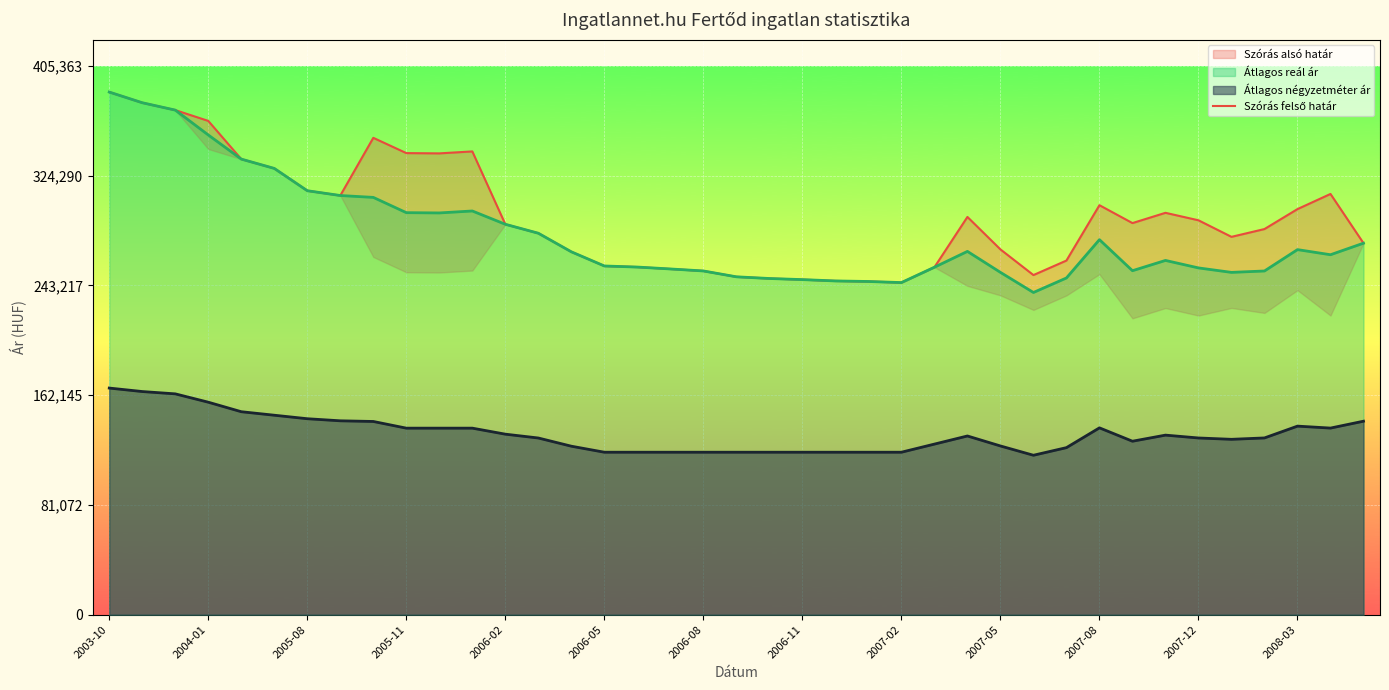

Which category has the highest value across all series?

2003-10